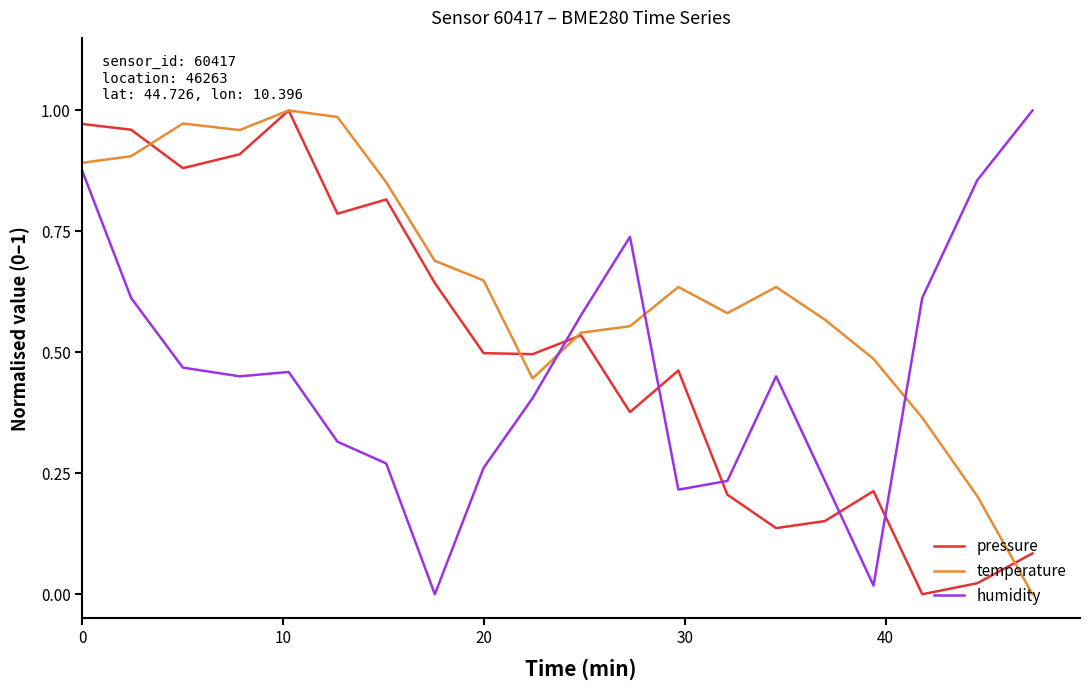

Which series has the largest total across all categories?

temperature